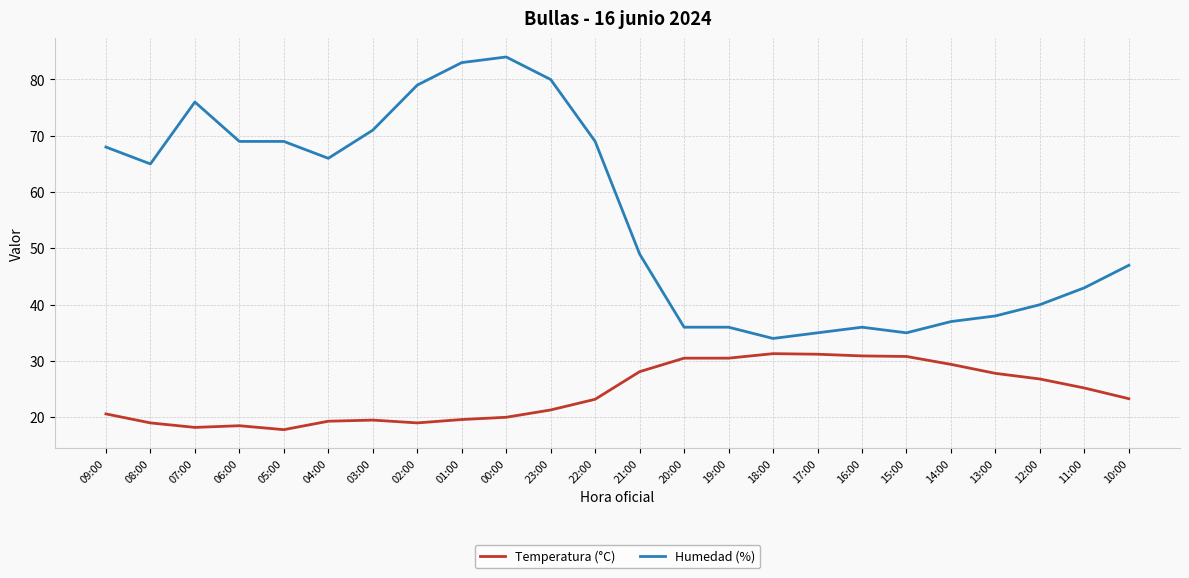

At which category is the sum across all series the highest?

00:00